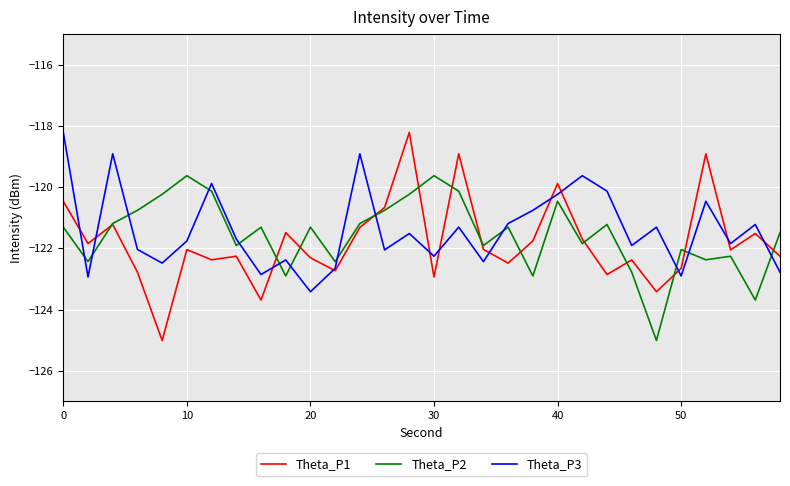

How many interior local valleys does the Theta_P2 series have?

10